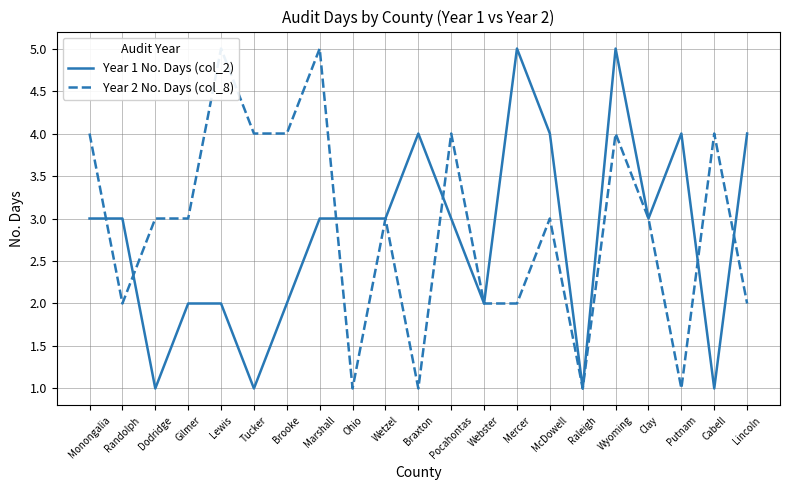

Reading left to right, transcribe all the data shown in this chart.

Year 1 No. Days (col_2): Monongalia=3	Randolph=3	Dodridge=1	Gilmer=2	Lewis=2	Tucker=1	Brooke=2	Marshall=3	Ohio=3	Wetzel=3	Braxton=4	Pocahontas=3	Webster=2	Mercer=5	McDowell=4	Raleigh=1	Wyoming=5	Clay=3	Putnam=4	Cabell=1	Lincoln=4
Year 2 No. Days (col_8): Monongalia=4	Randolph=2	Dodridge=3	Gilmer=3	Lewis=5	Tucker=4	Brooke=4	Marshall=5	Ohio=1	Wetzel=3	Braxton=1	Pocahontas=4	Webster=2	Mercer=2	McDowell=3	Raleigh=1	Wyoming=4	Clay=3	Putnam=1	Cabell=4	Lincoln=2